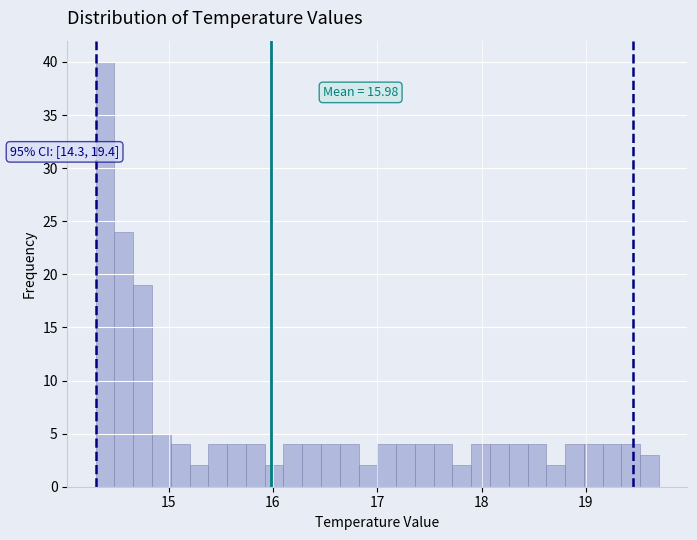

Around what value on the x-axis is the tallest bar? Give the approximate position of its centre, as read against the axis.

14.4